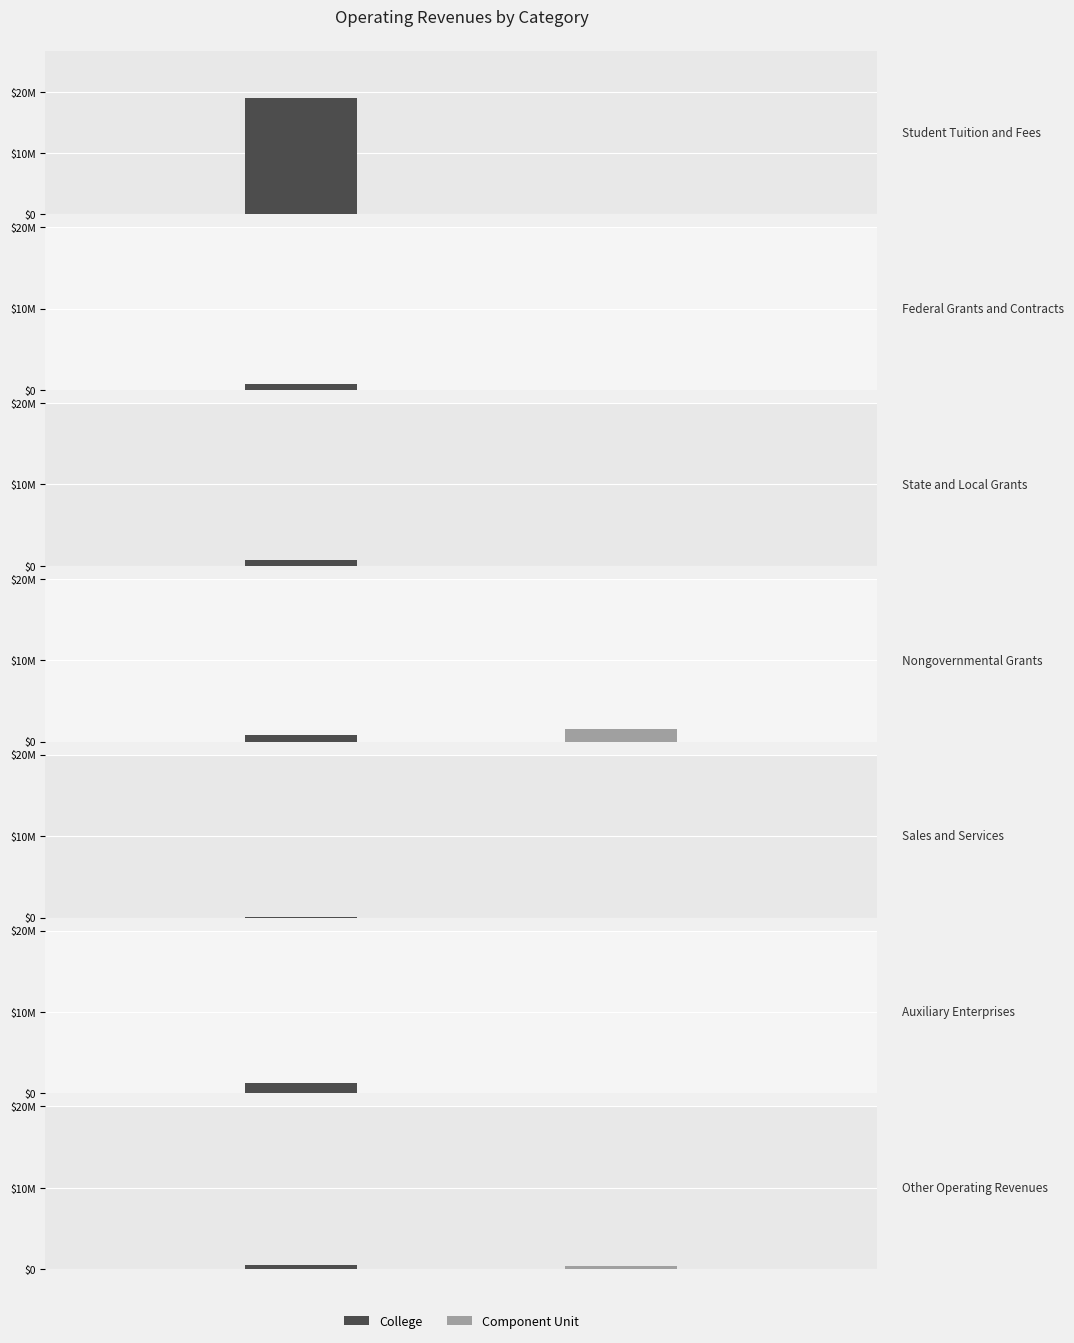

List the series in order of their peak value, lowest first.

Component Unit, College